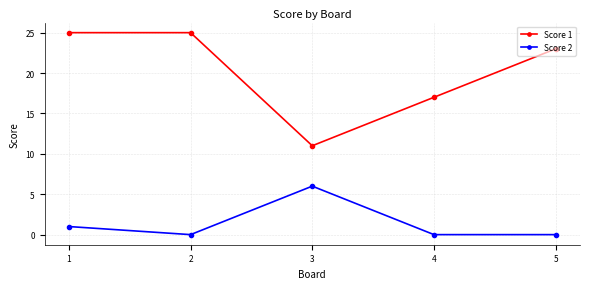

What is the average value of the Score 1 series?

20